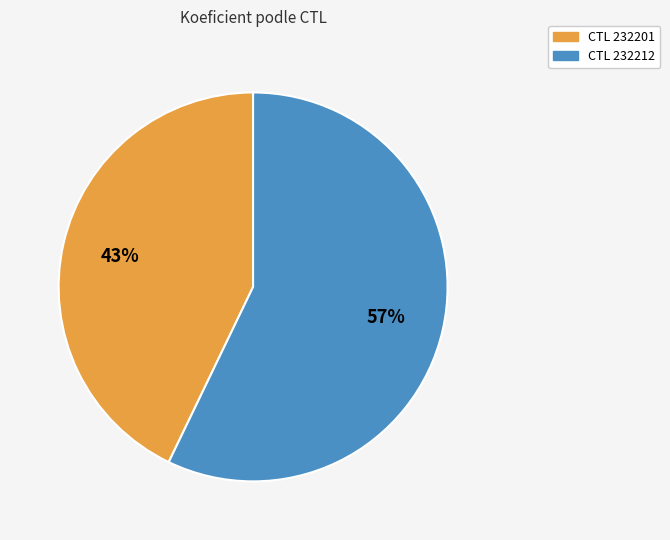

Is there a majority slice in this chart?

Yes